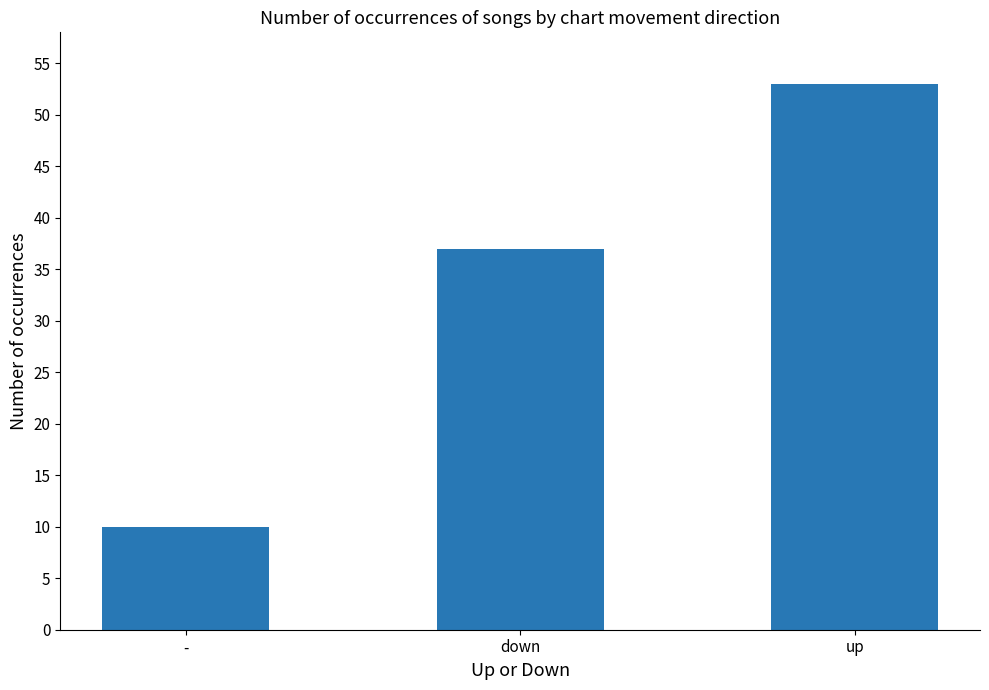

What is the average value?

33